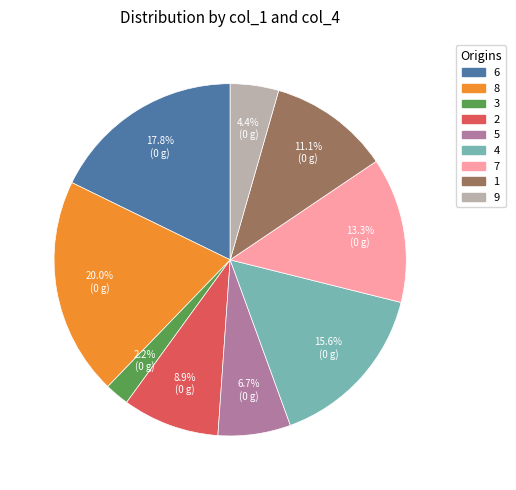

Does 4 account for over 50% of the chart?

No